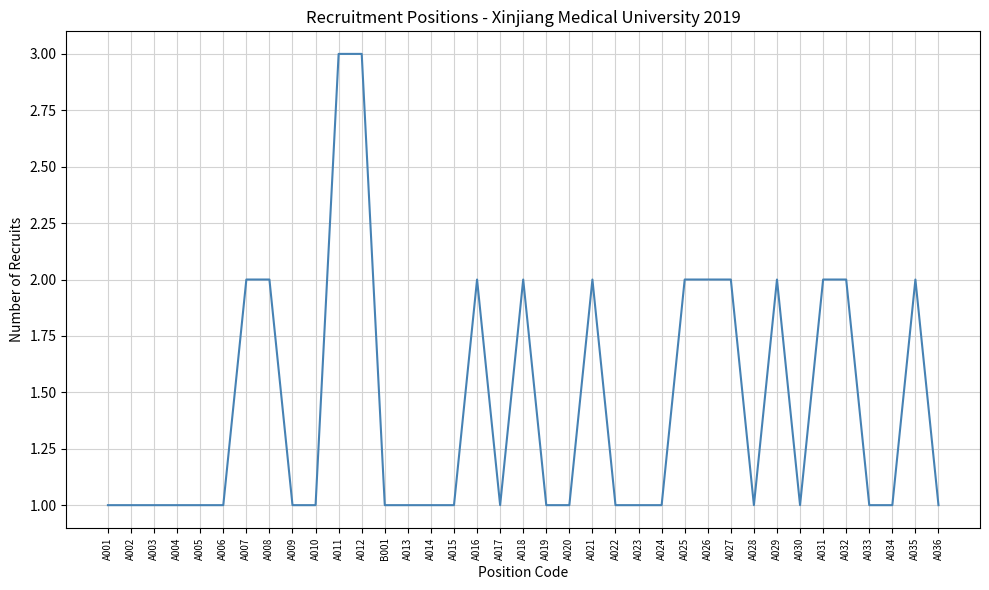

What is the change in value from A031 to A033?

-1